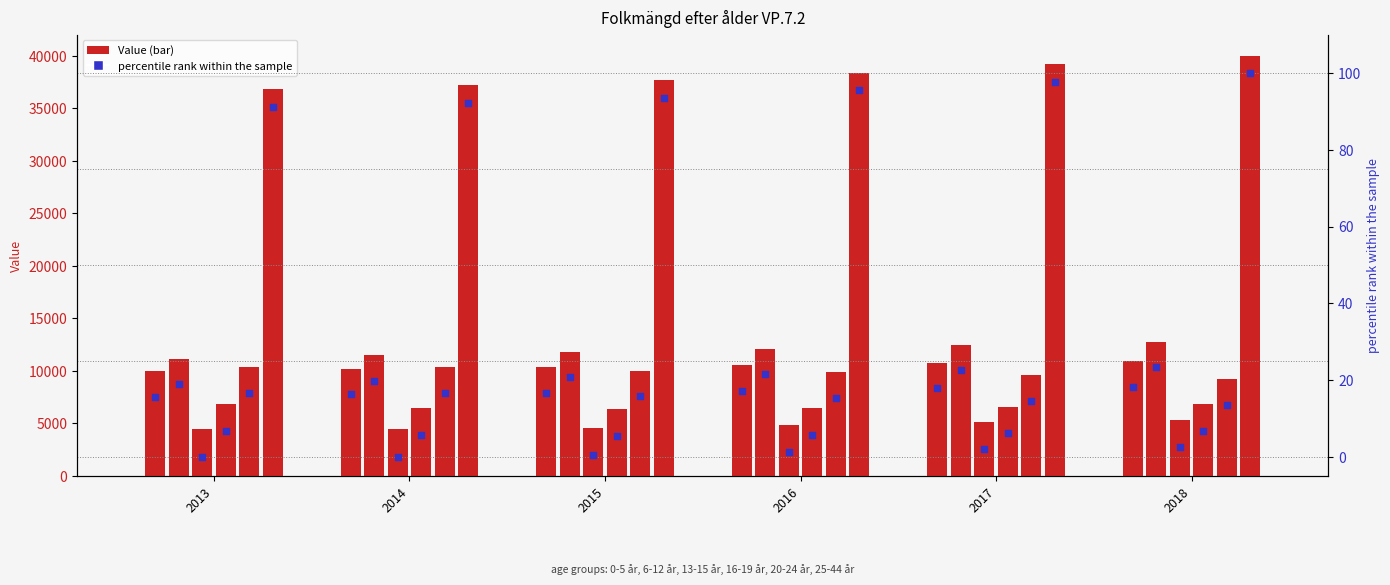

At how many categories does at least one series exceed 2967?

6